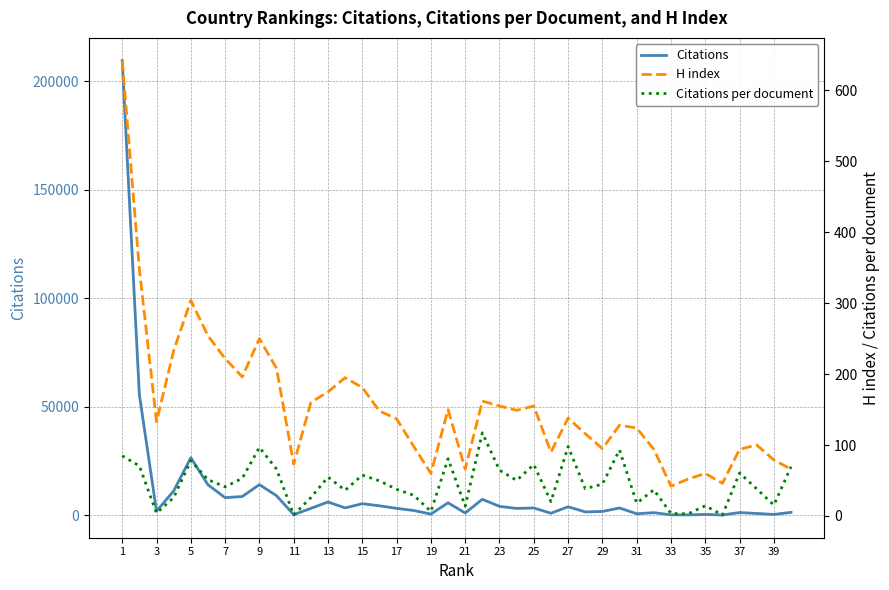

At which label does Citations first exceed 3090?

1